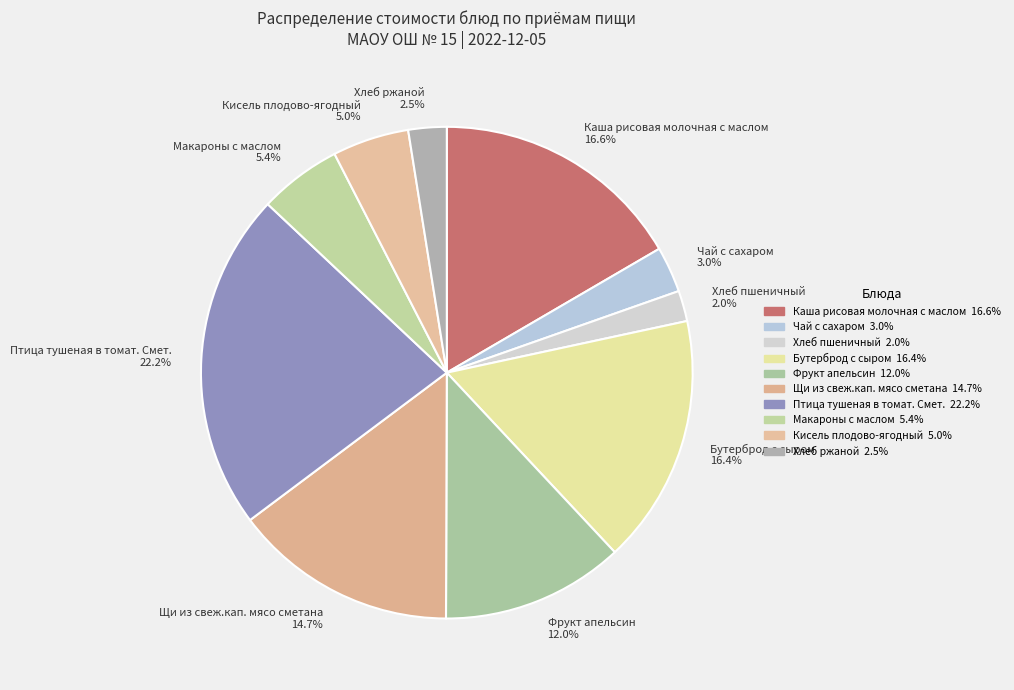

Does any single category account for the majority?

No